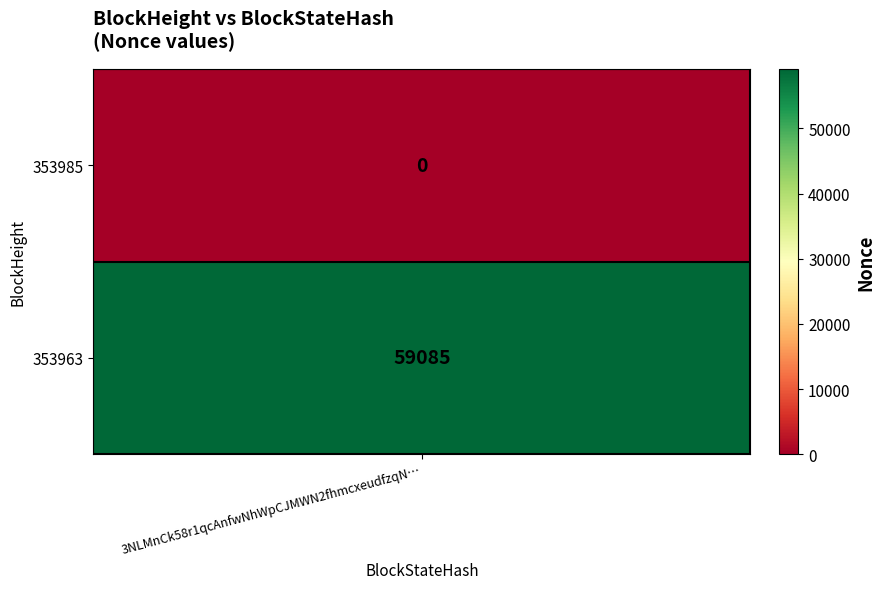

Which series has the largest range (max minus min)?

353985